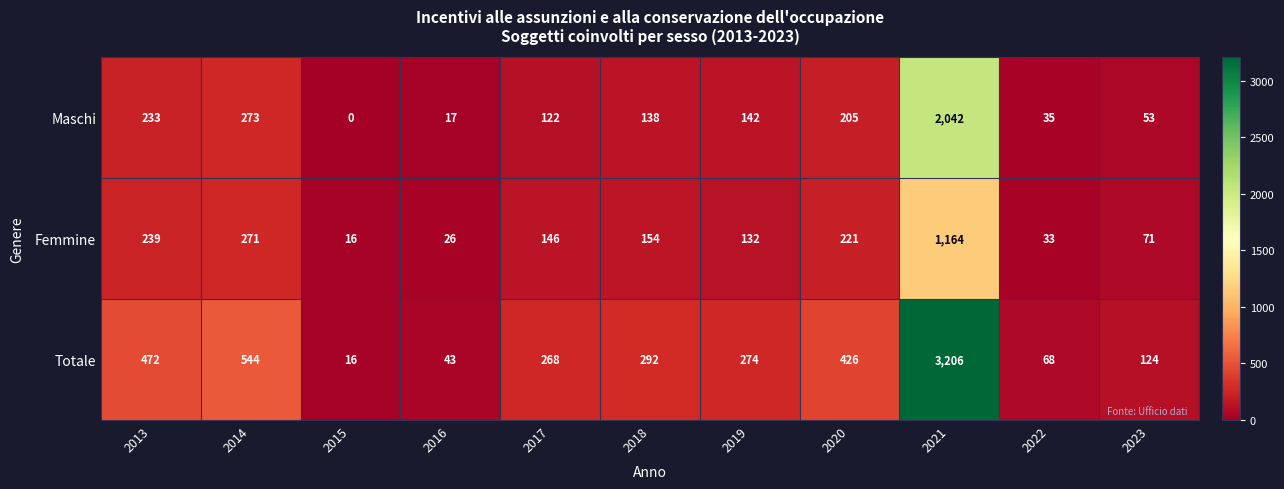

Which category has the lowest value across all series?

2015